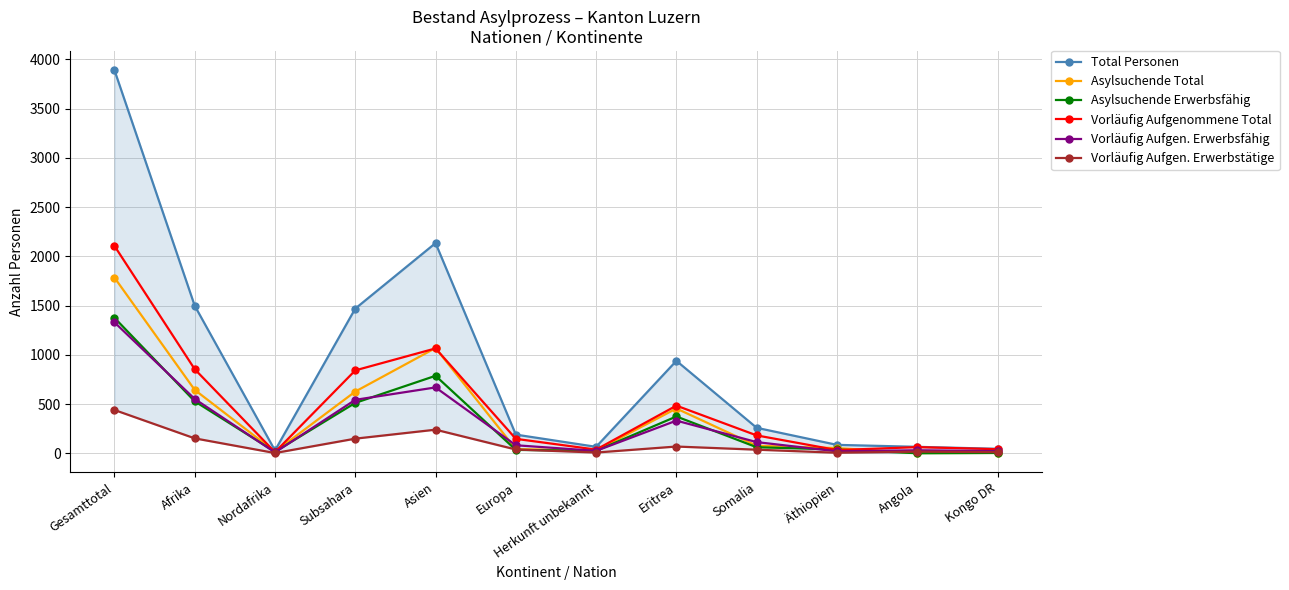

Reading right to left, what are all the values shown in this chart?

Total Personen: 46	66	86	259	939	66	190	2134	1469	29	1498	3890
Asylsuchende Total: 4	3	53	77	455	28	43	1069	627	17	644	1784
Asylsuchende Erwerbsfähig: 4	1	39	62	374	26	35	787	512	16	528	1376
Vorläufig Aufgenommene Total: 42	63	33	182	484	38	147	1065	842	12	854	2106
Vorläufig Aufgen. Erwerbsfähig: 23	31	20	114	332	25	82	669	543	9	552	1330
Vorläufig Aufgen. Erwerbstätige: 12	17	6	37	69	8	39	240	149	3	152	440